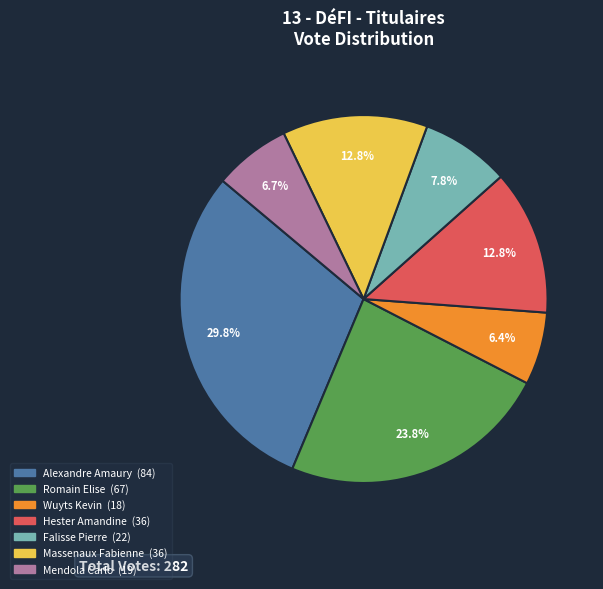

To the nearest percent, what portion does Massenaux Fabienne represent?

13%